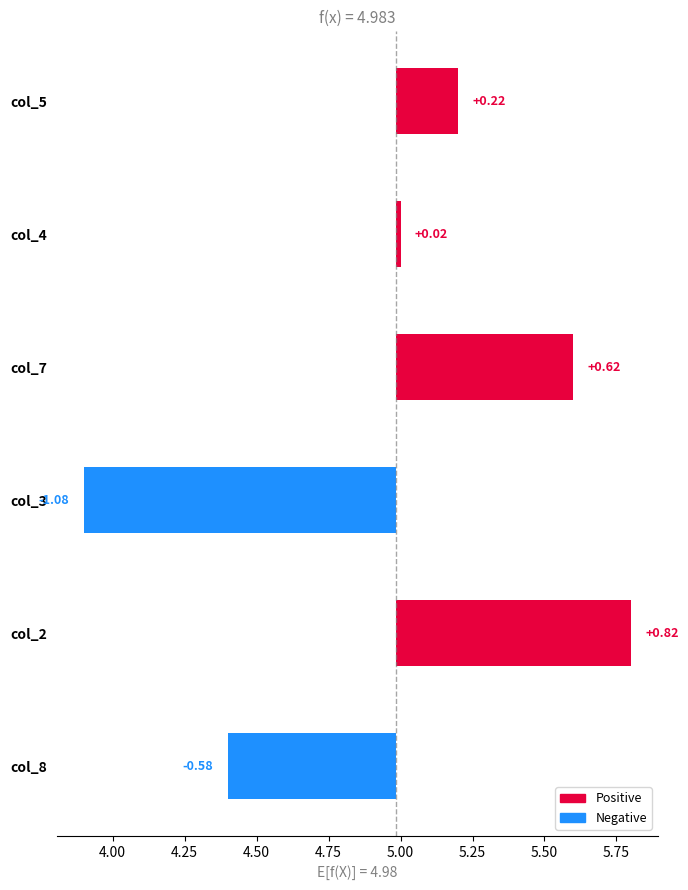

How many bars are there in total?

6